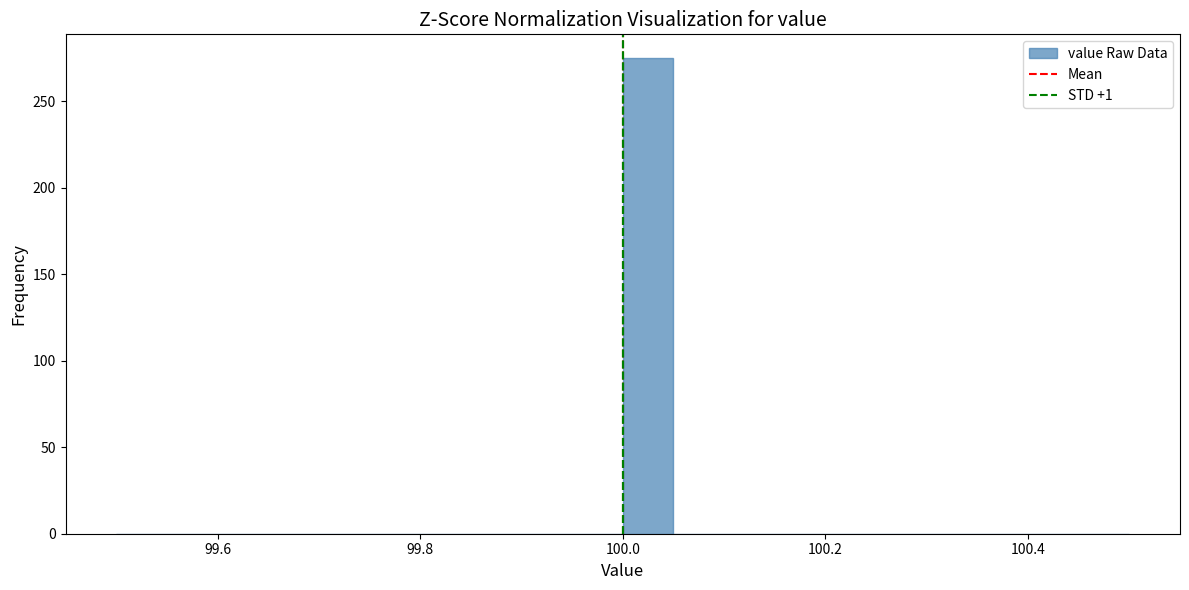

Around what value on the x-axis is the tallest bar? Give the approximate position of its centre, as read against the axis.

100.02